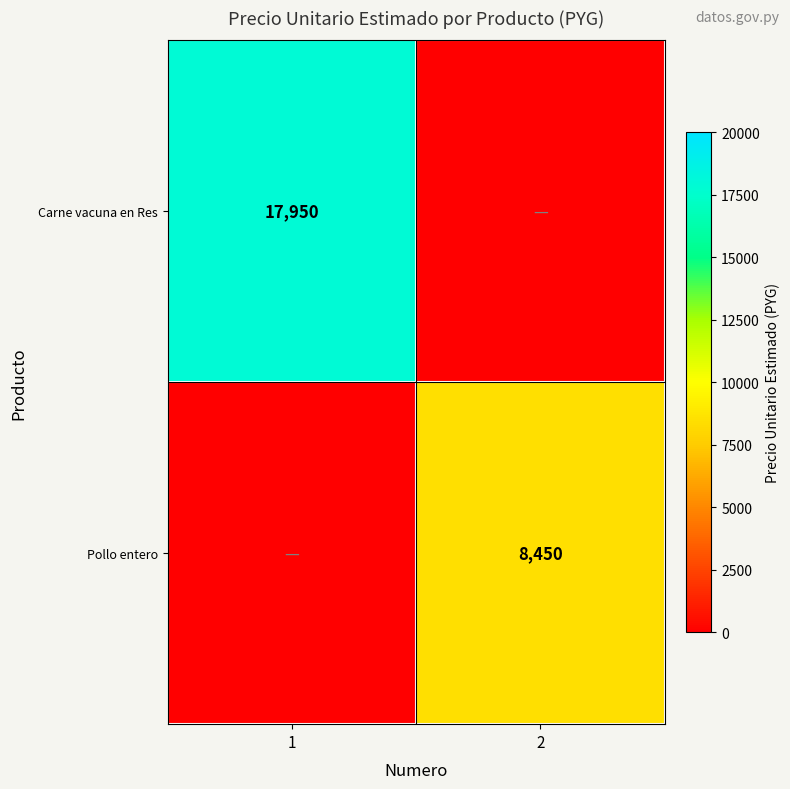

Is it true that Carne vacuna en Res equals 17950 at 1?

True